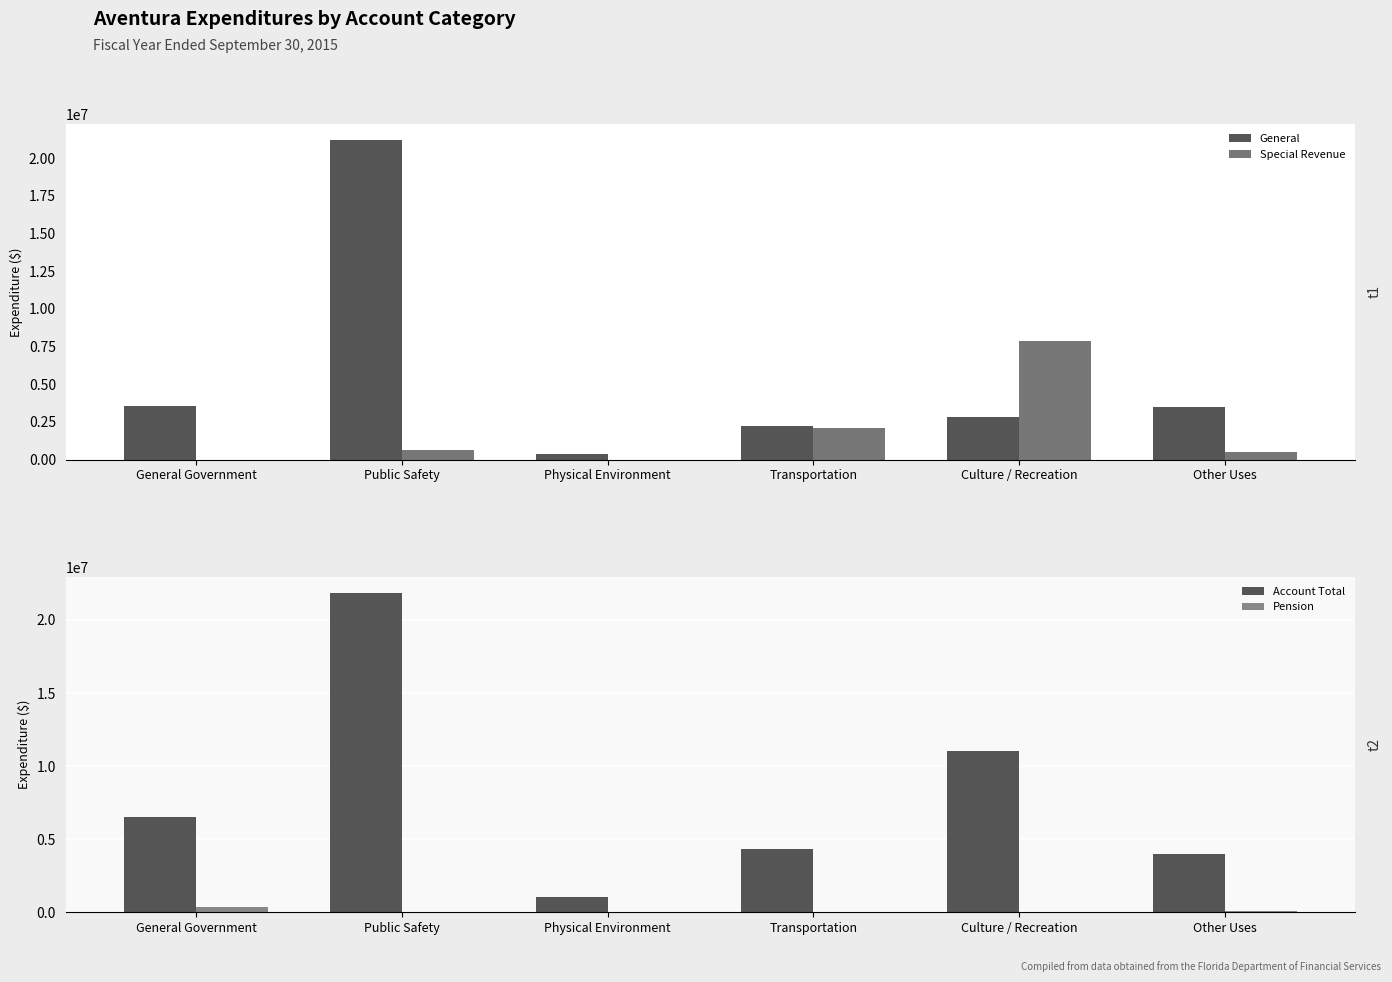

Which series has the largest range (max minus min)?

General